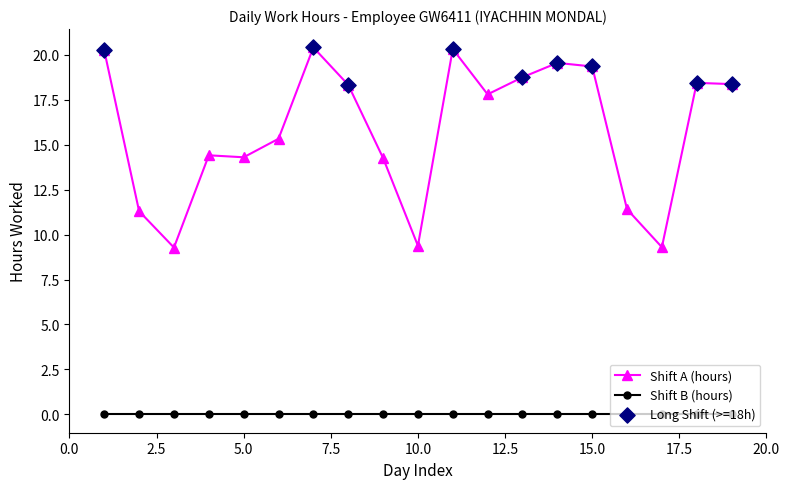

What is the maximum value shown in the chart?

20.4